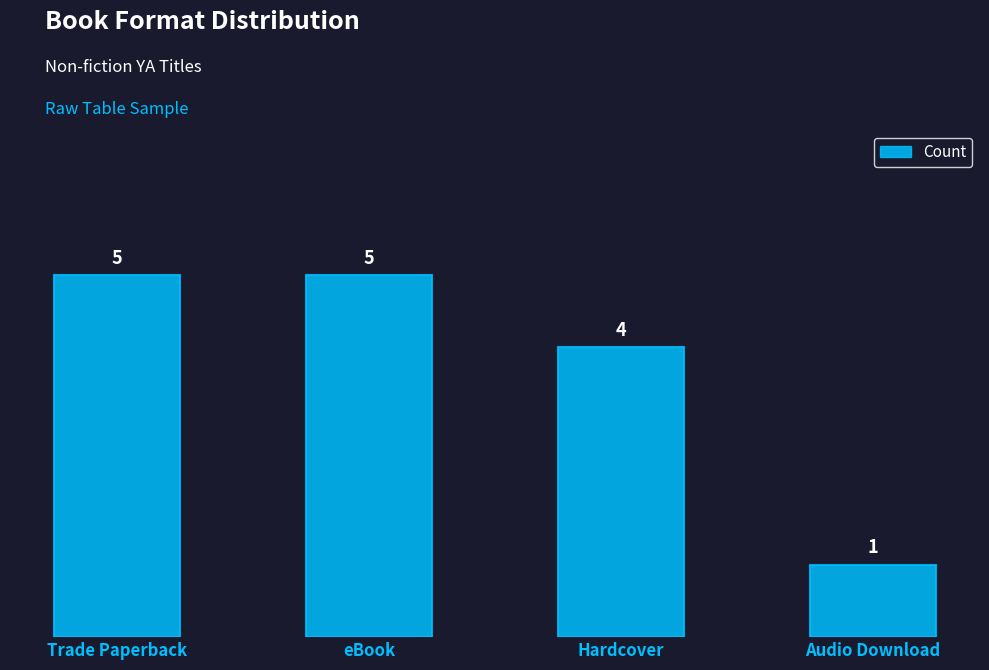

What is the maximum value shown in the chart?

5